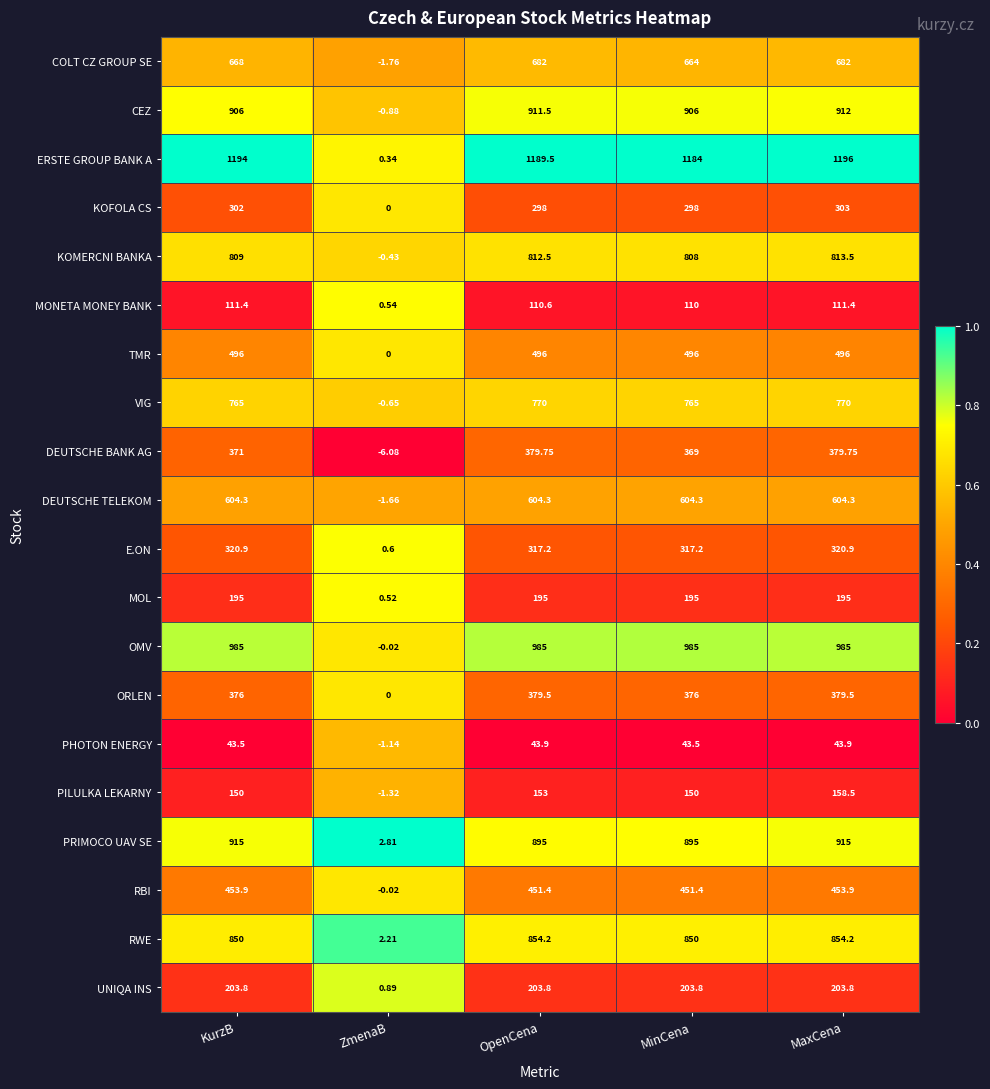

Which label corresponds to the largest value in the chart?

MaxCena